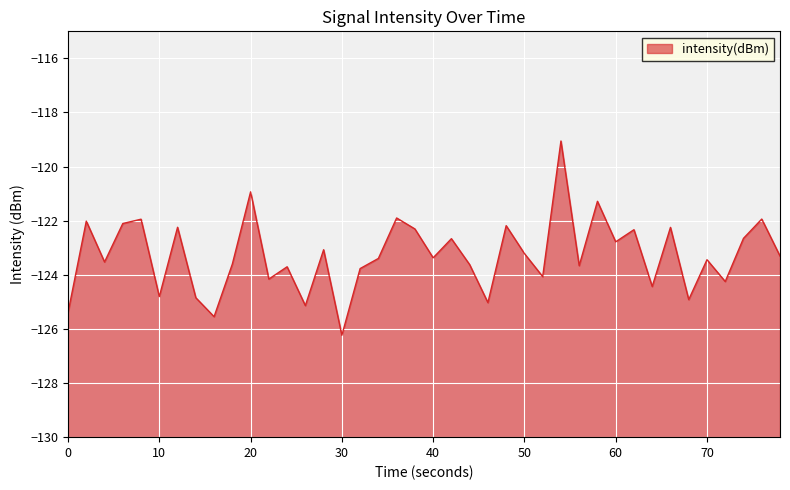

Which has a higher value, 40 or 60?

60